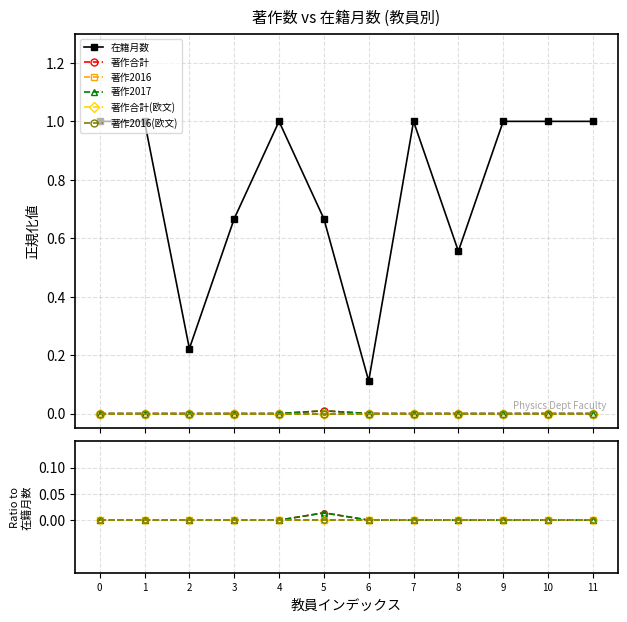

The 著作2017 series shows 0.0 at 7. True or false?

True